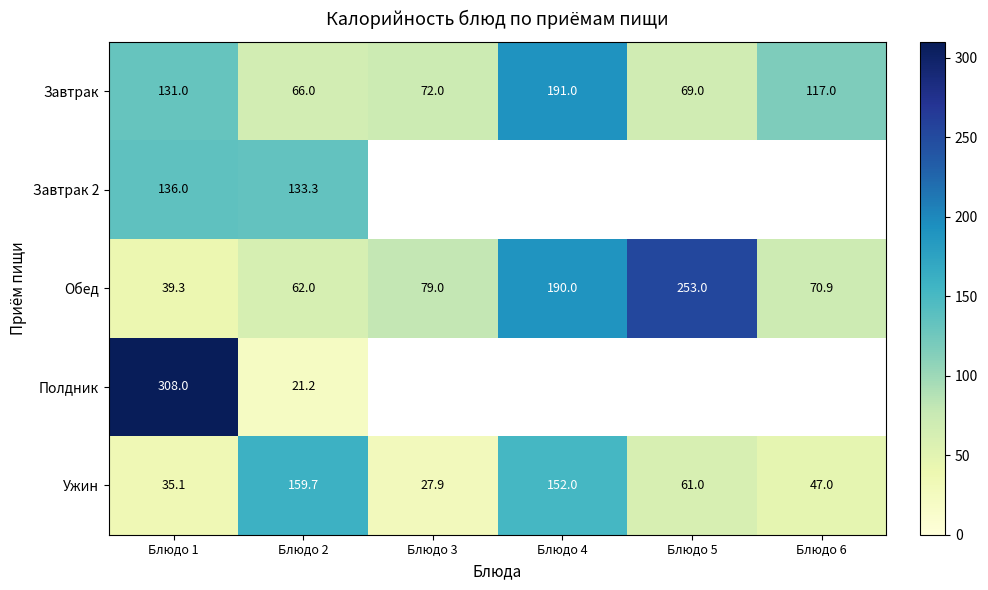

Where is Завтрак nearest to the value 128?

Блюдо 1